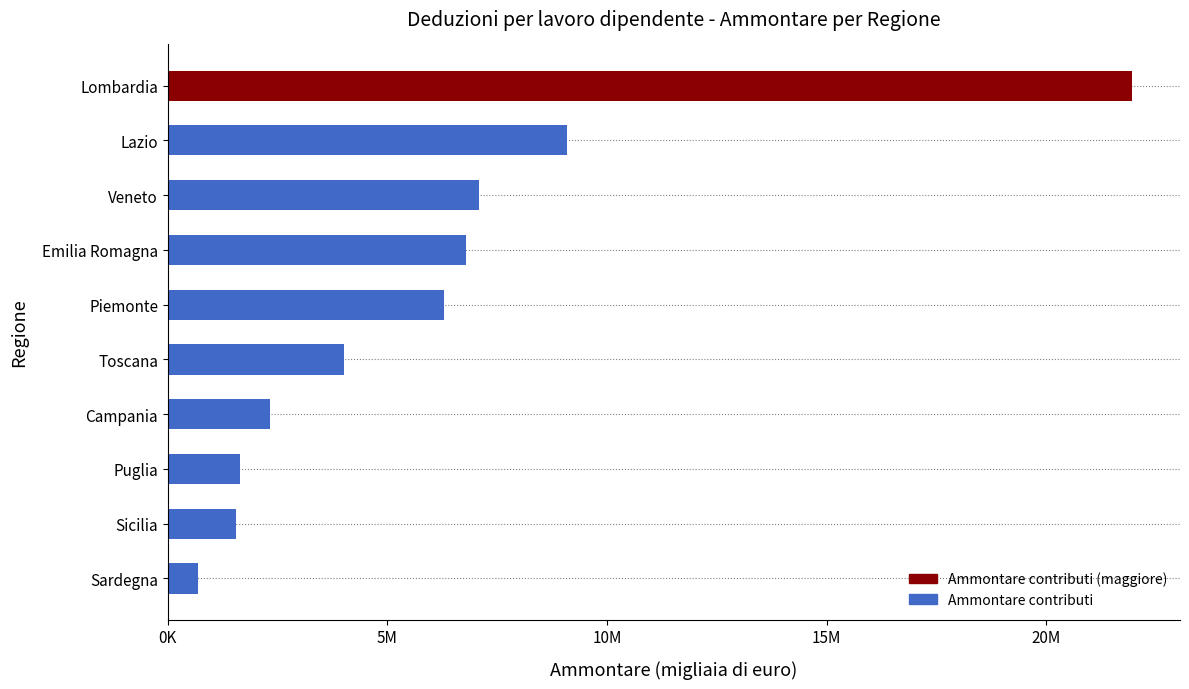

Does the chart contain any negative values?

No